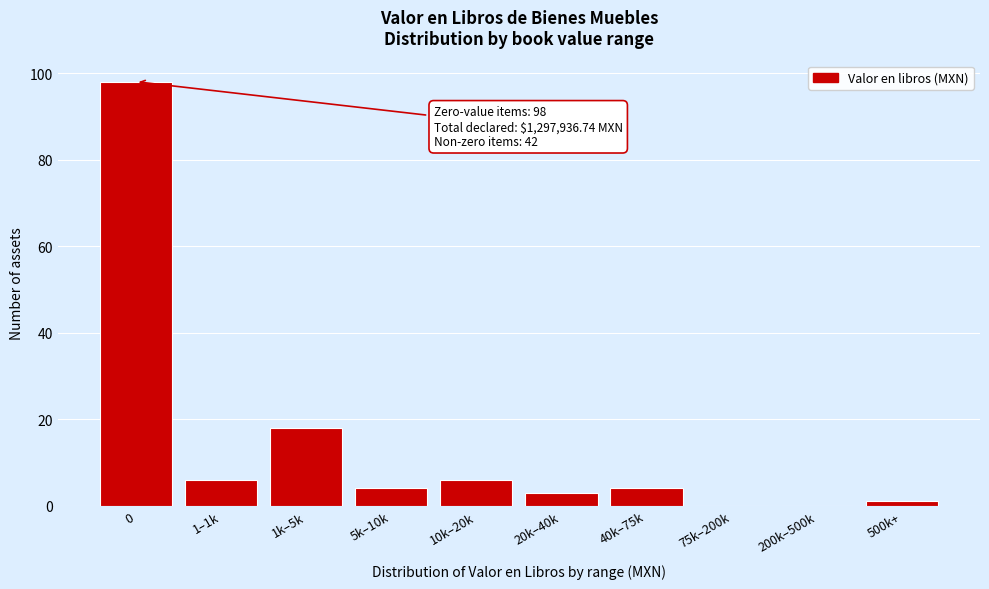

Reading left to right, what are all the values shown in this chart?

0=98	1–1k=6	1k–5k=18	5k–10k=4	10k–20k=6	20k–40k=3	40k–75k=4	75k–200k=0	200k–500k=0	500k+=1